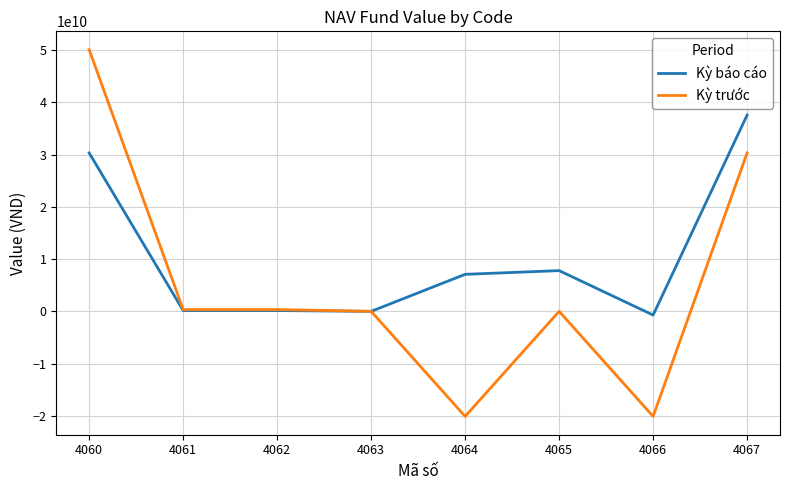

Rank the series by their average value, from lowest to highest.

Kỳ trước, Kỳ báo cáo